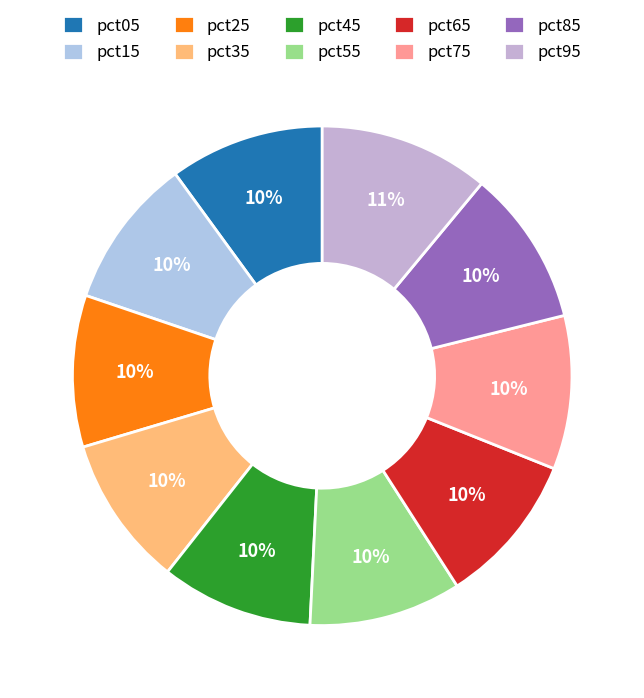

To the nearest percent, what is the combined percentage of pct65 and pct85?

20%